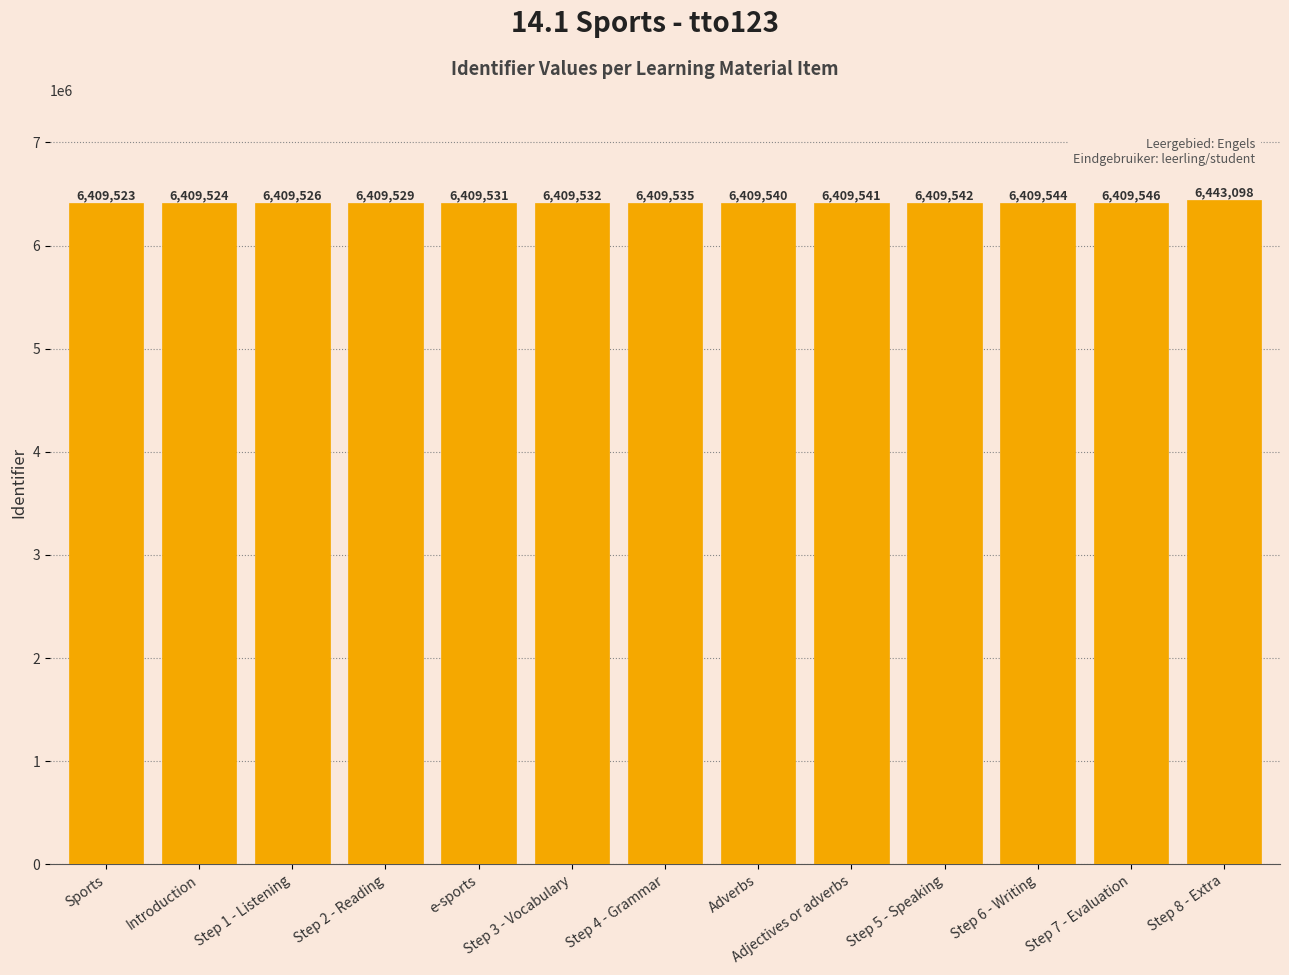

What is the change in value from Step 5 - Speaking to Step 6 - Writing?

+2